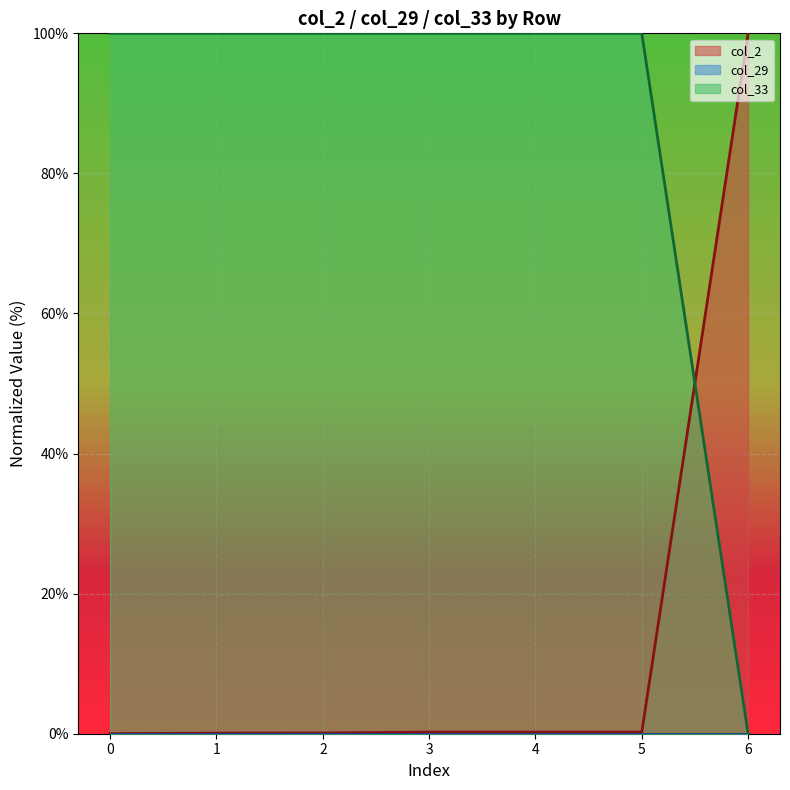

Count the number of categories in the chart.

7